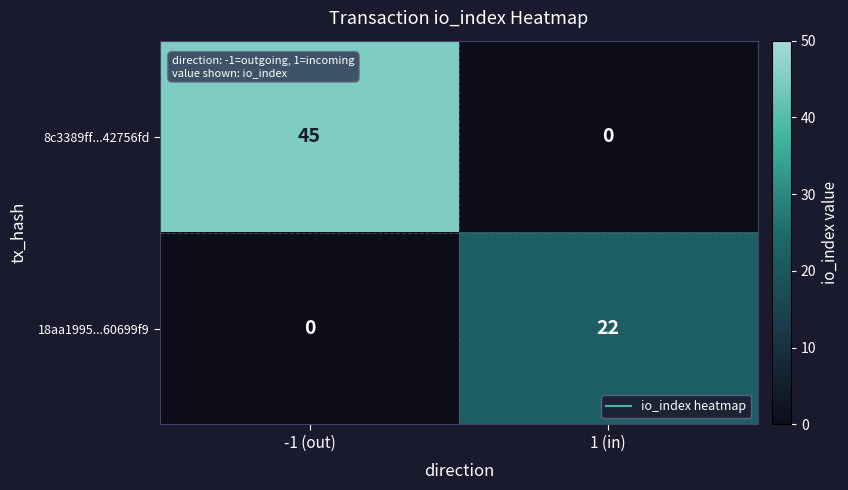

How many distinct data groups are displayed?

2